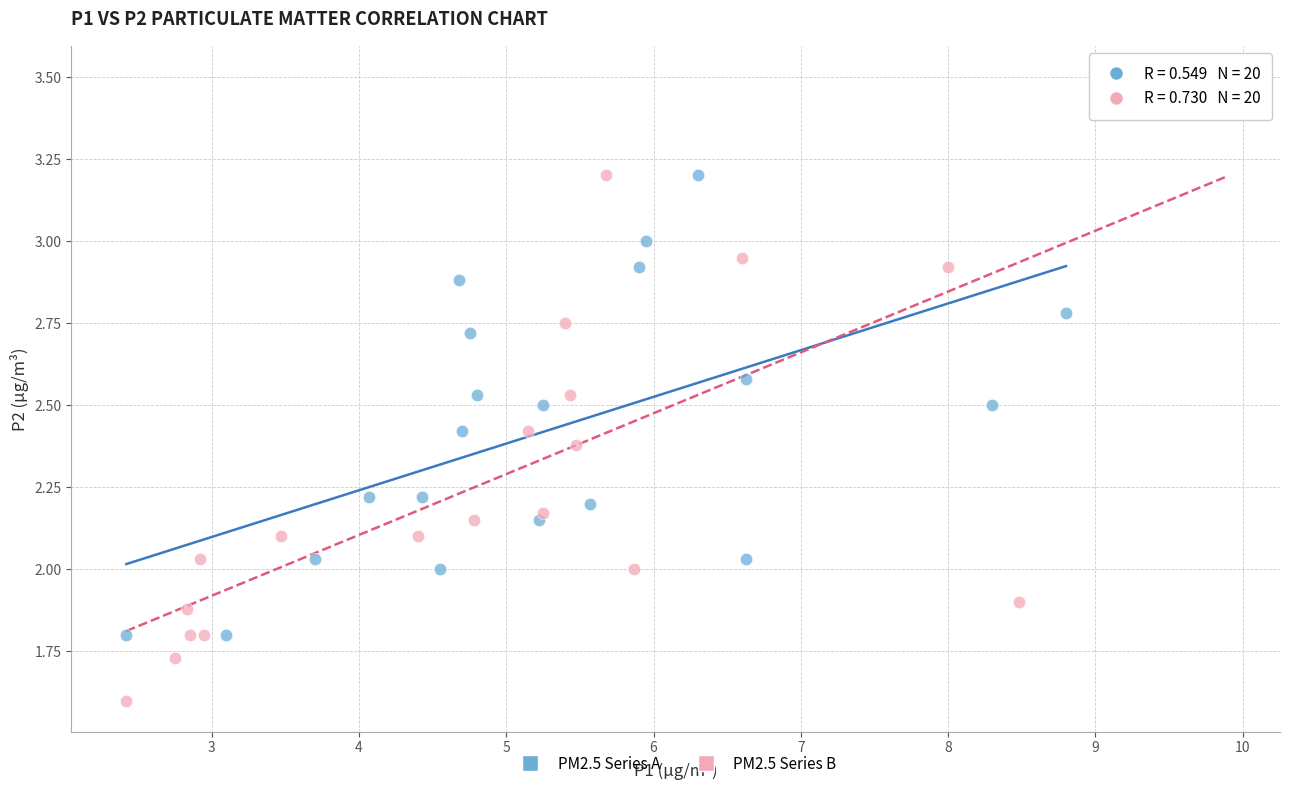

Which series contains the lowest Y value?

PM2.5 Series B